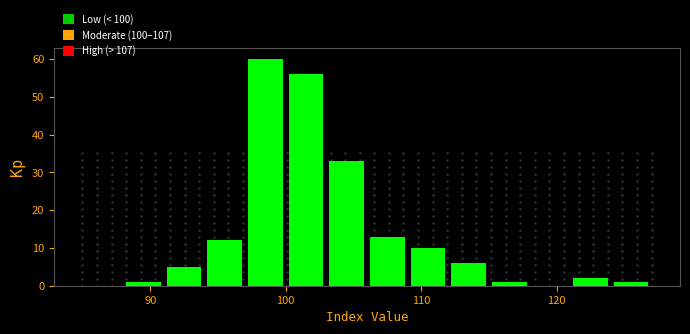

Read against the x-axis, roughly where is the centre of the tallest bar?

99